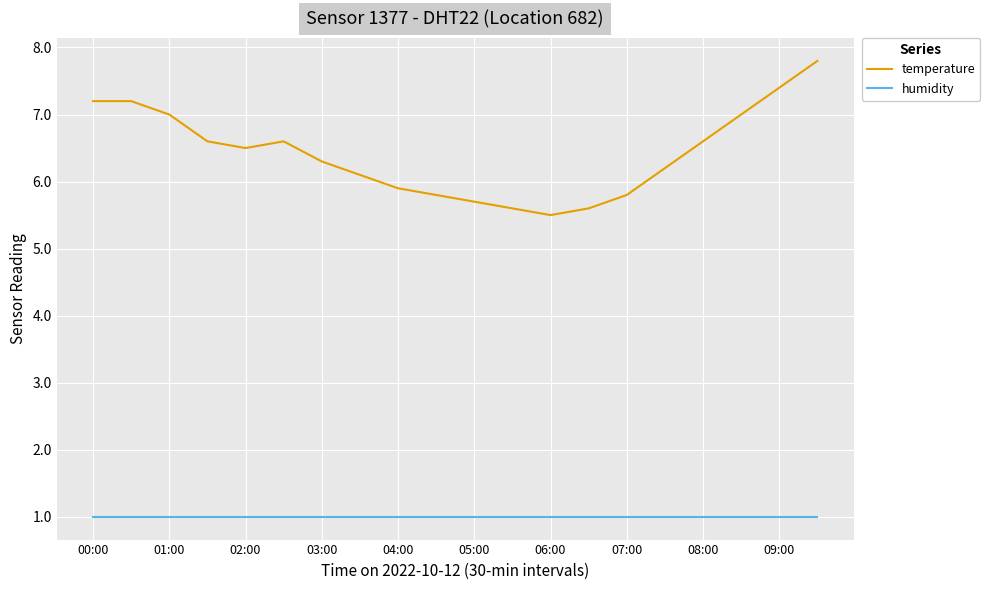

True or false: temperature and humidity cross at least once.

False